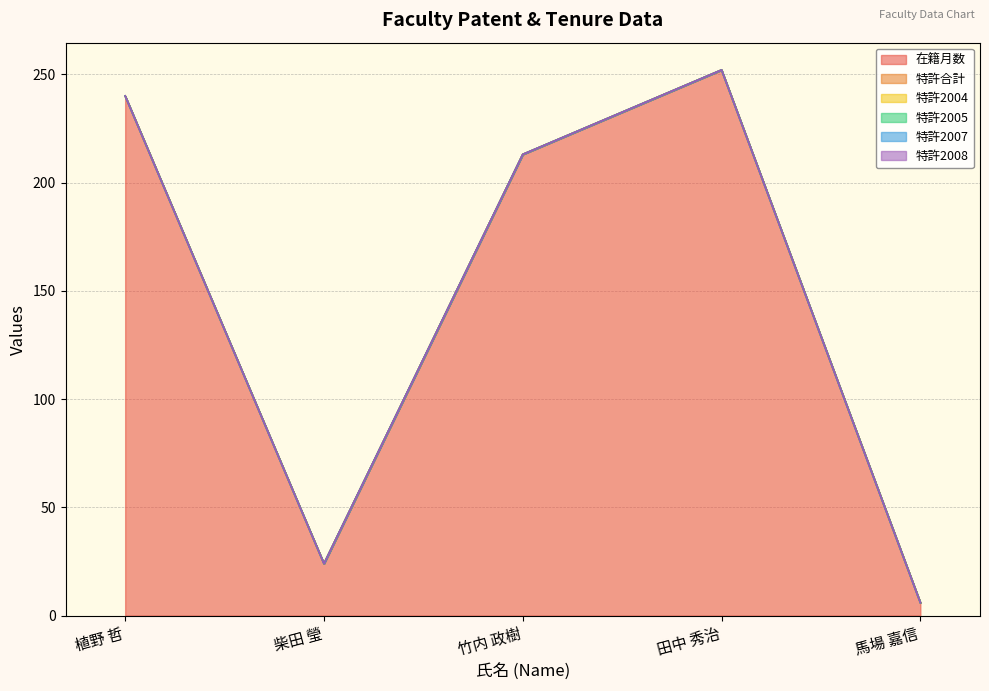

What is the difference between the highest and lowest values at 植野 哲?

240